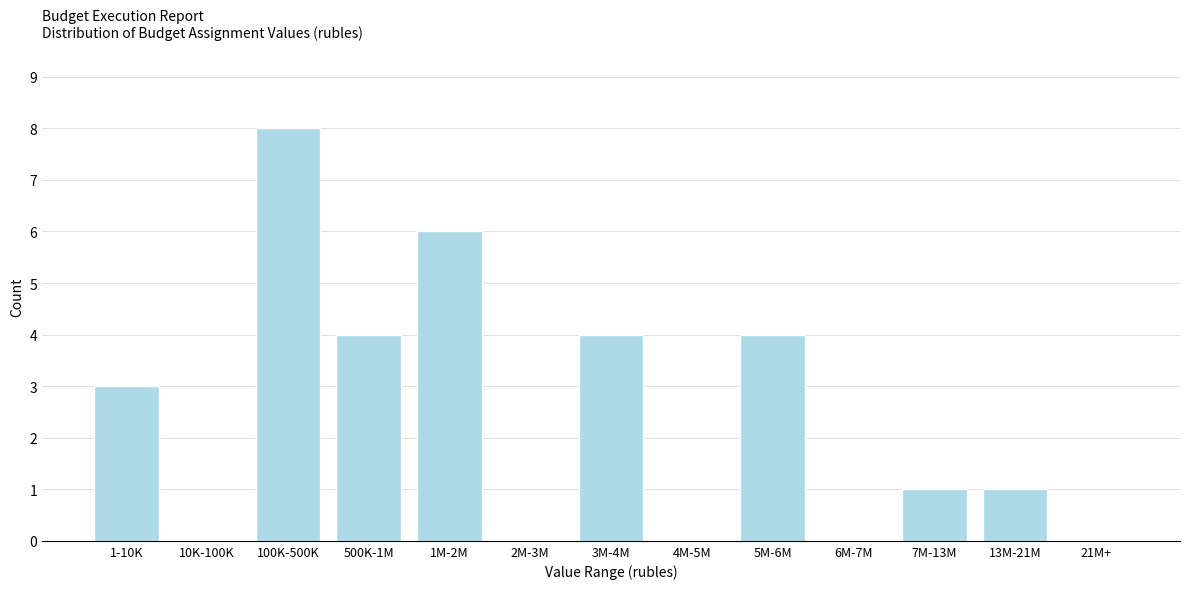

Reading right to left, transcribe all the data shown in this chart.

21M+=0	13M-21M=1	7M-13M=1	6M-7M=0	5M-6M=4	4M-5M=0	3M-4M=4	2M-3M=0	1M-2M=6	500K-1M=4	100K-500K=8	10K-100K=0	1-10K=3